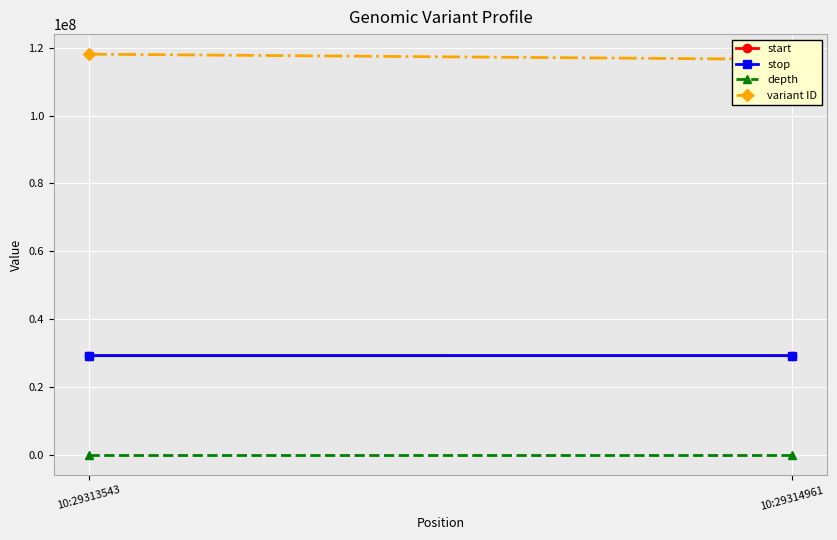

How many distinct data groups are displayed?

4